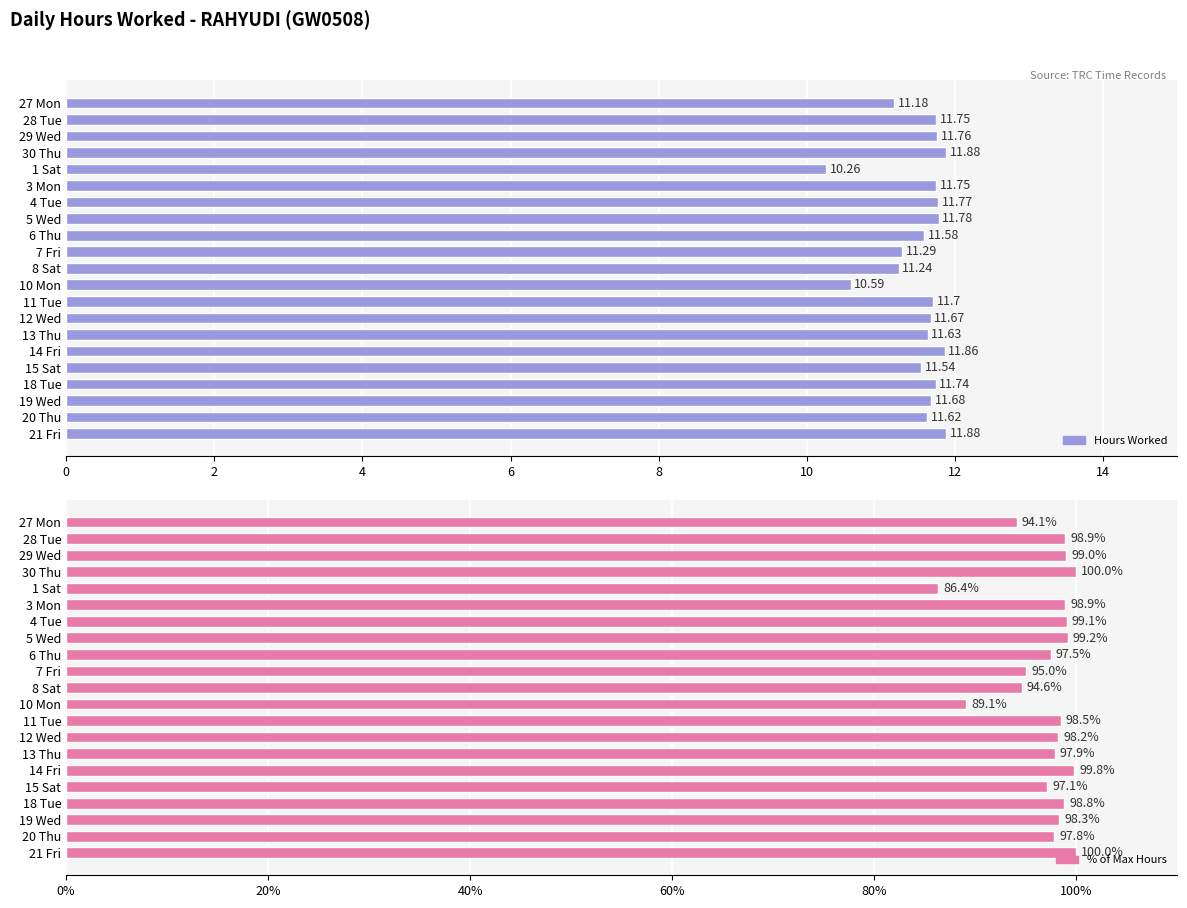

Which series has the largest total across all categories?

% of Max Hours